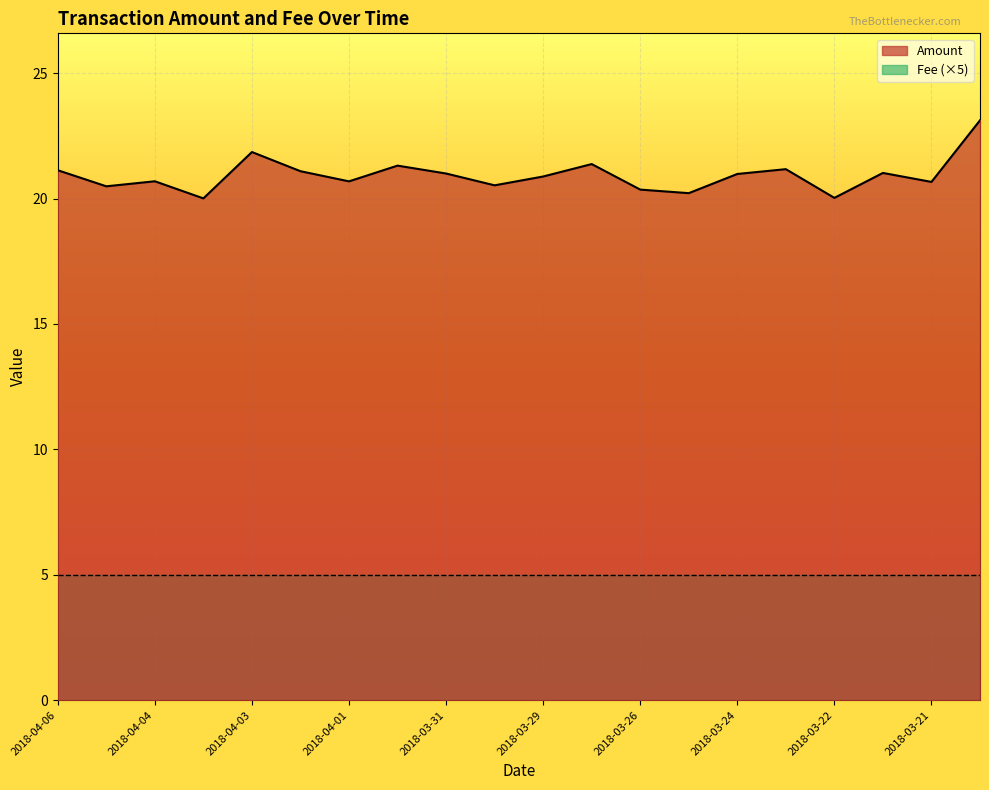

What is the change in value from 2018-04-02 to 2018-03-27?

+0.3